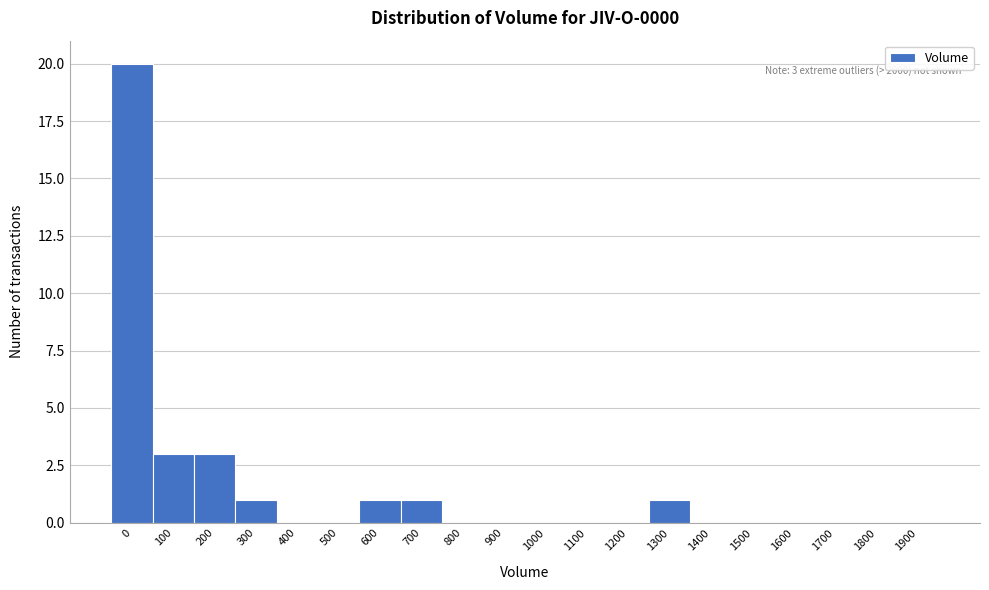

Reading left to right, transcribe all the data shown in this chart.

0=20	100=3	200=3	300=1	400=0	500=0	600=1	700=1	800=0	900=0	1000=0	1100=0	1200=0	1300=1	1400=0	1500=0	1600=0	1700=0	1800=0	1900=0